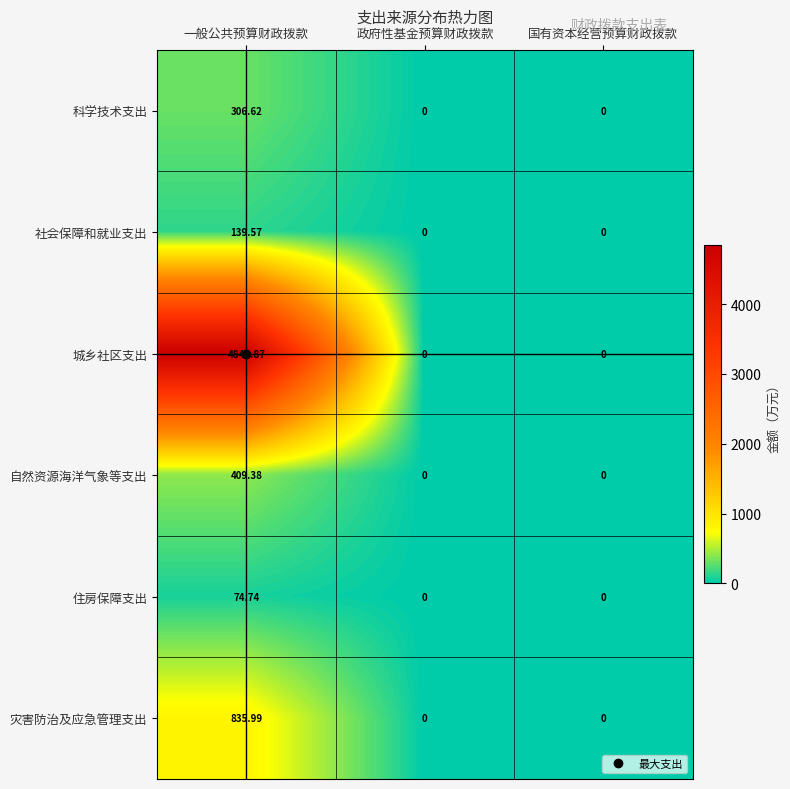

Count the number of data series in this chart.

6